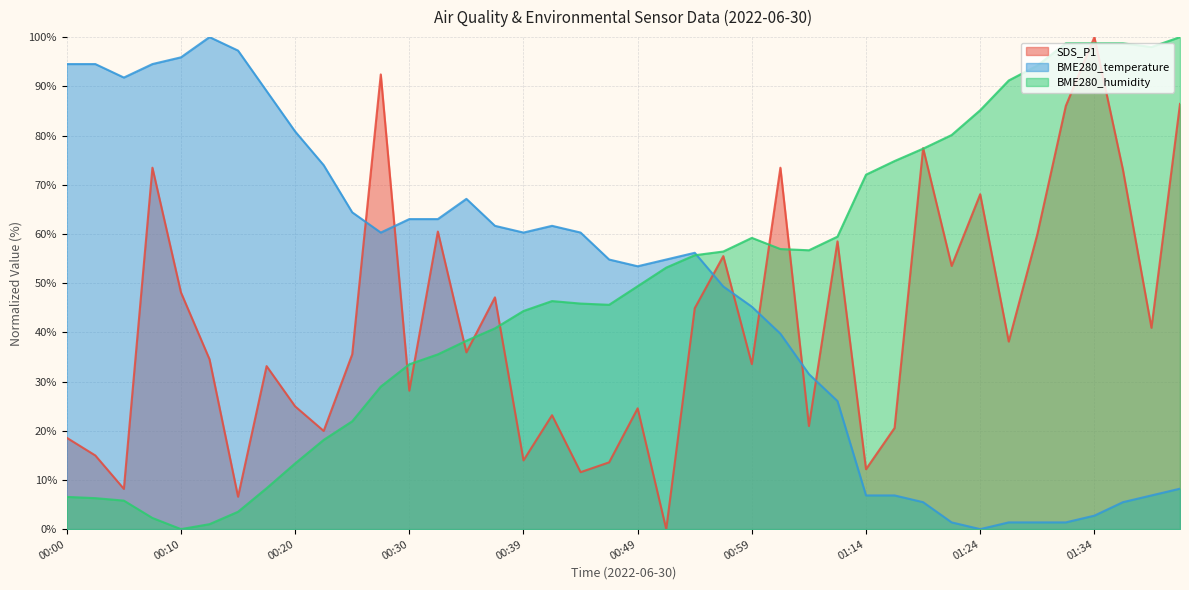

Is the value of BME280_humidity at 00:13 greater than the value of BME280_temperature at 00:32?

No